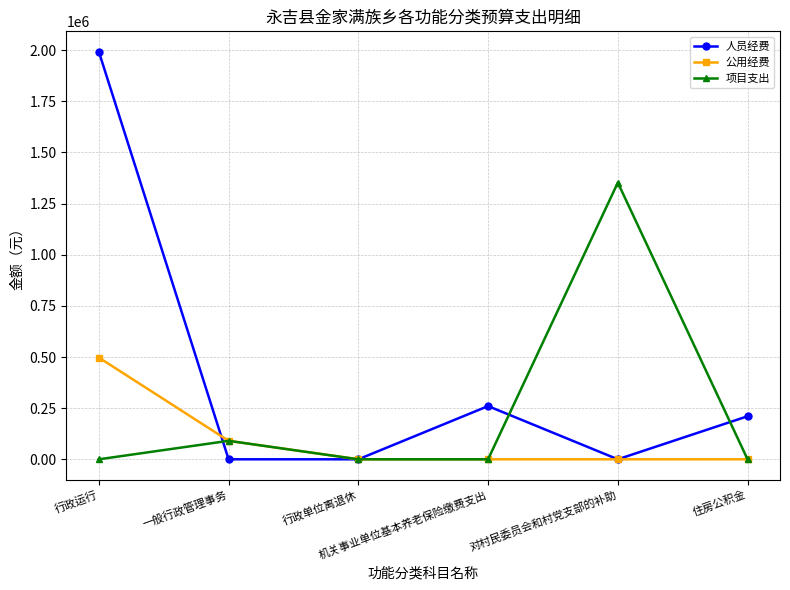

Which category has the highest value in the 项目支出 series?

对村民委员会和村党支部的补助